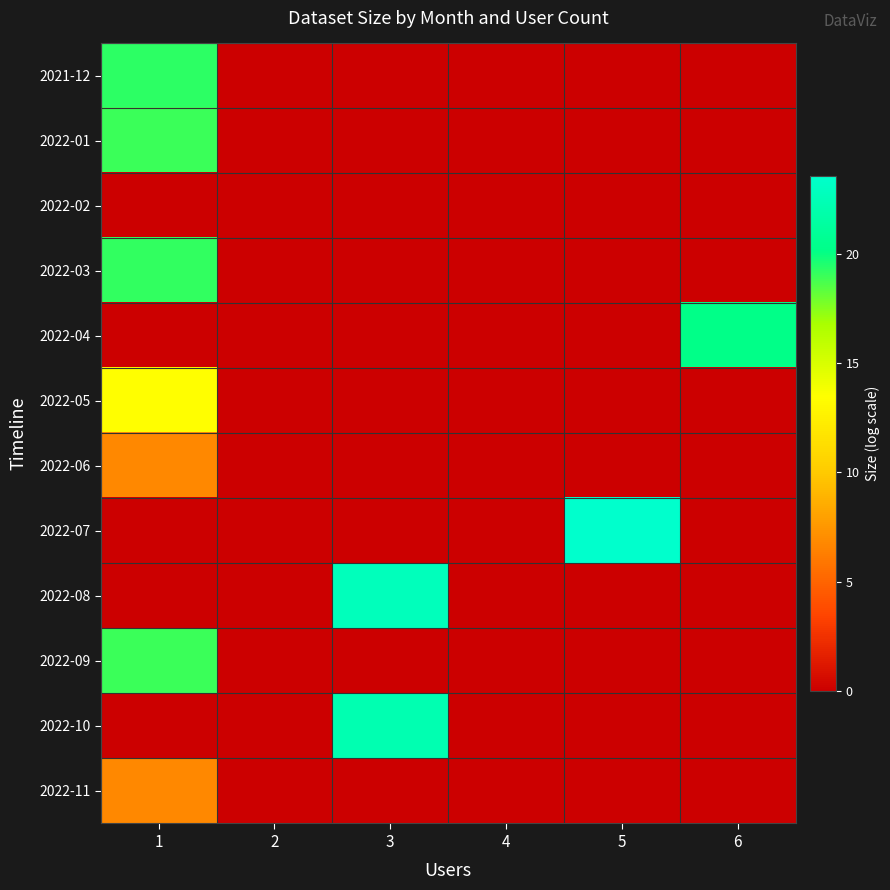

Which has a higher value, 3 or 1?

1